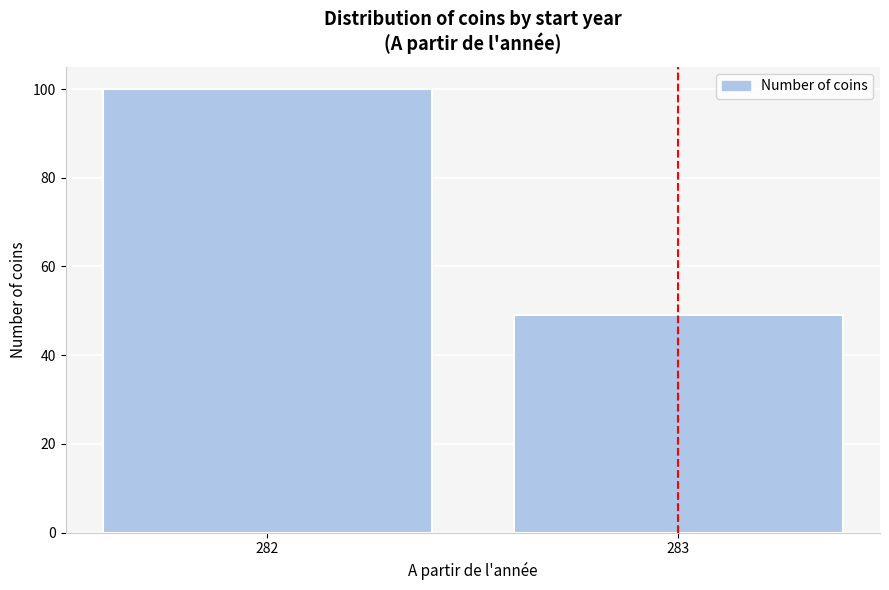

Reading left to right, extract all data points from this chart.

282=100	283=49